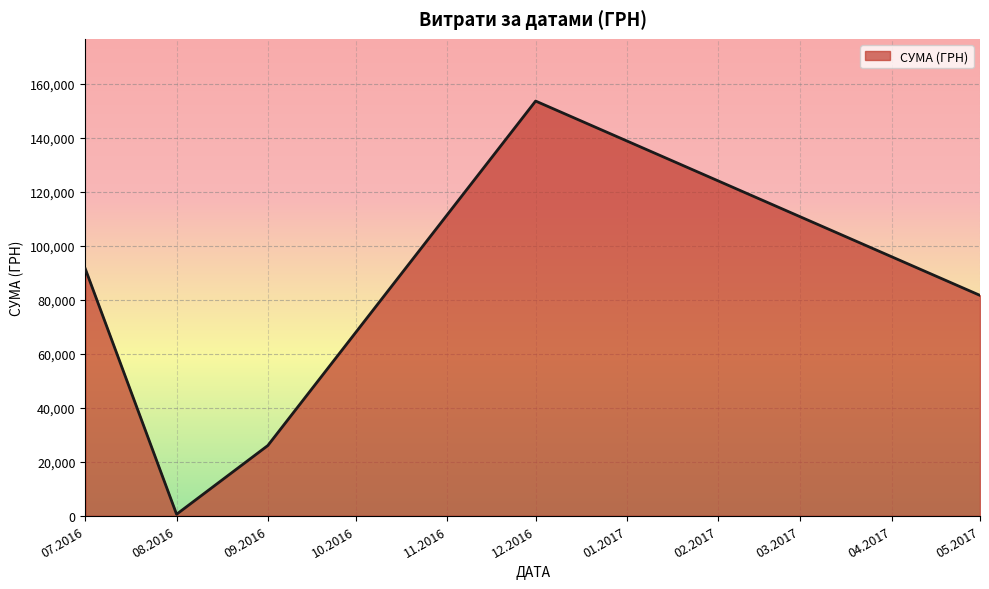

What is the smallest value displayed?

561.4